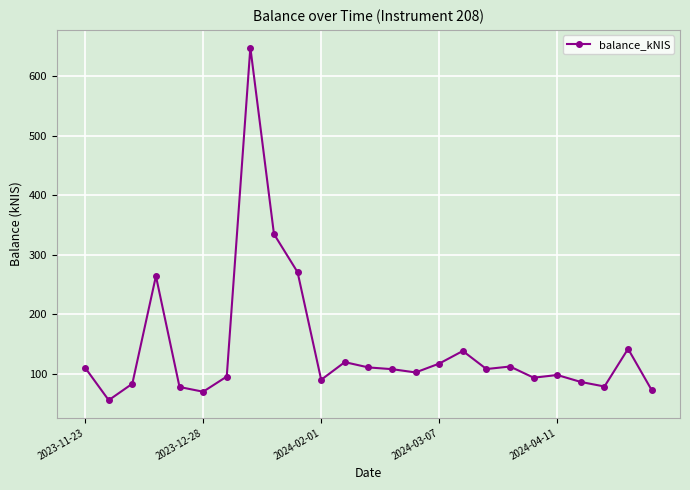

What is the greatest value displayed?

648.0